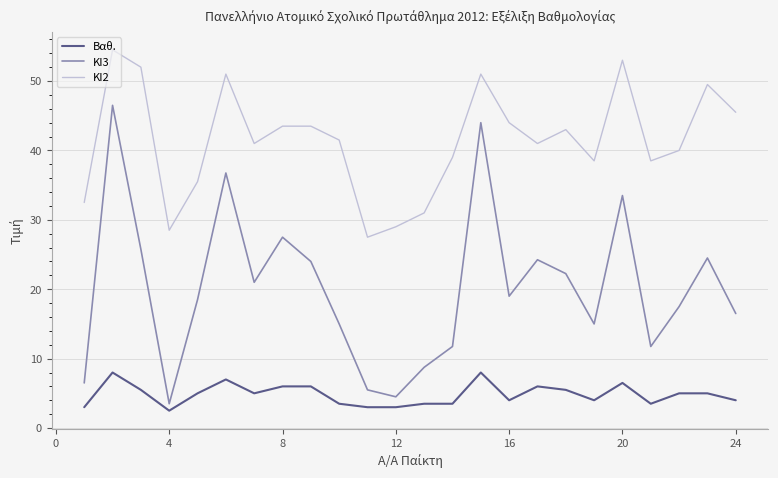

What is the minimum value for Βαθ.?

2.5